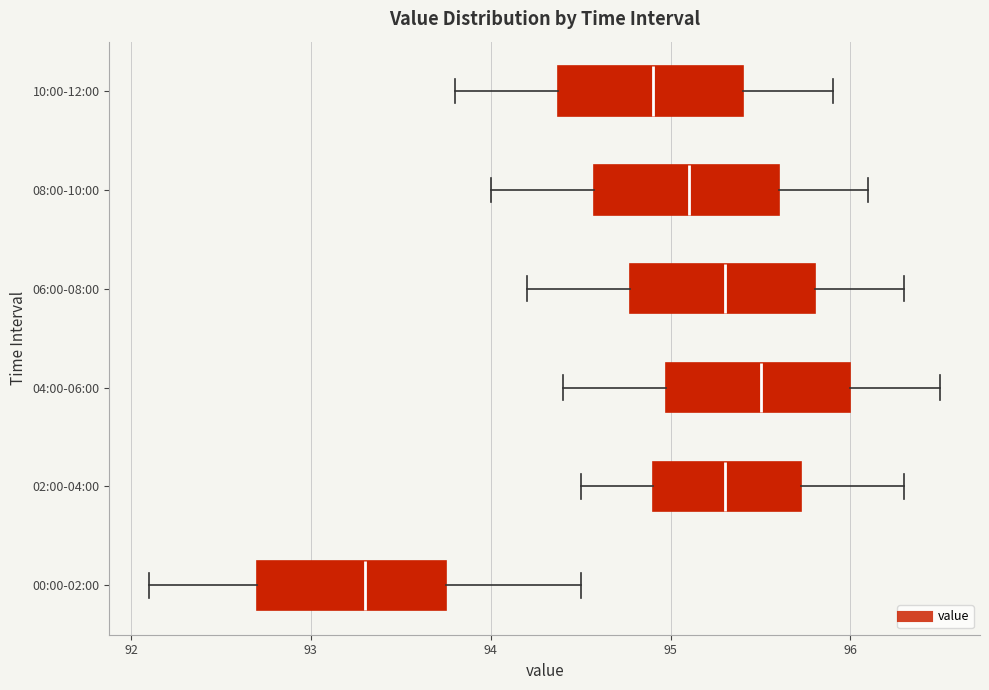

Where does the median line of the box for 02:00-04:00 sit on the x-axis? The values are not printed on the chart, so give them approximately, as read against the axis.

95.3